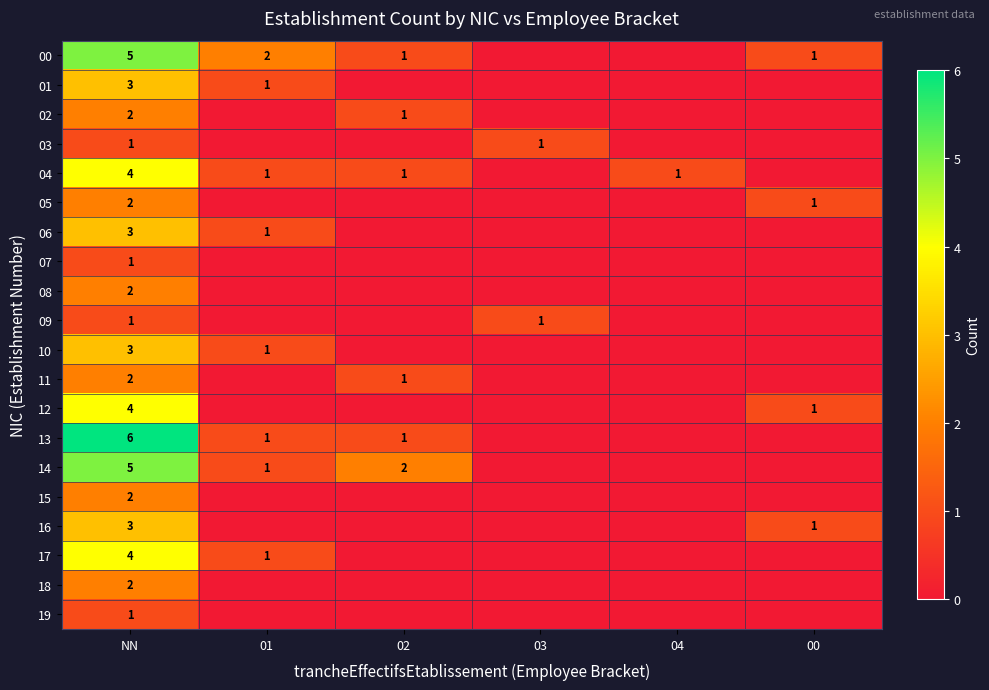

How many data points does each series have?

6